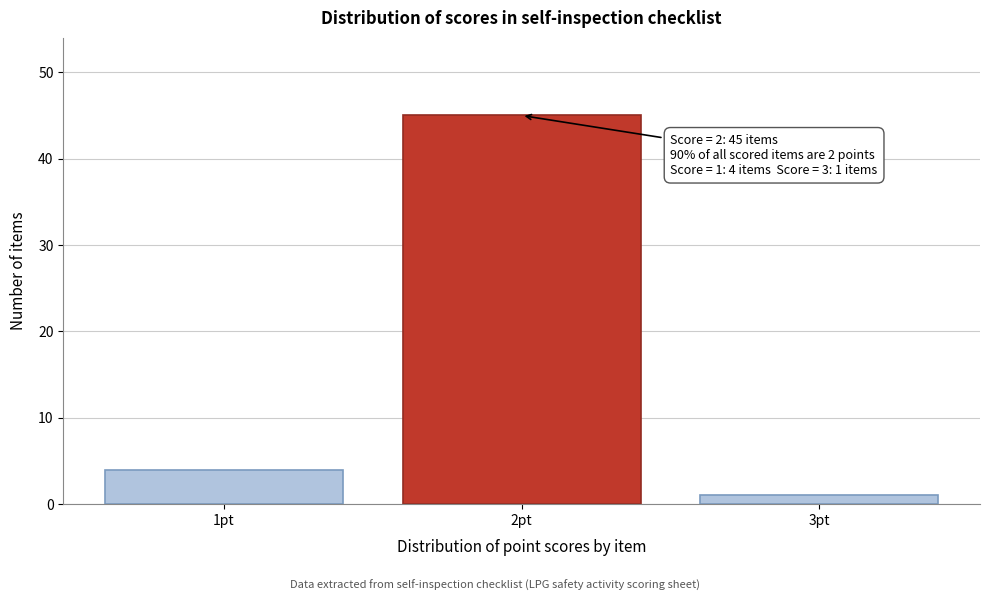

Reading left to right, what are all the values shown in this chart?

4	45	1